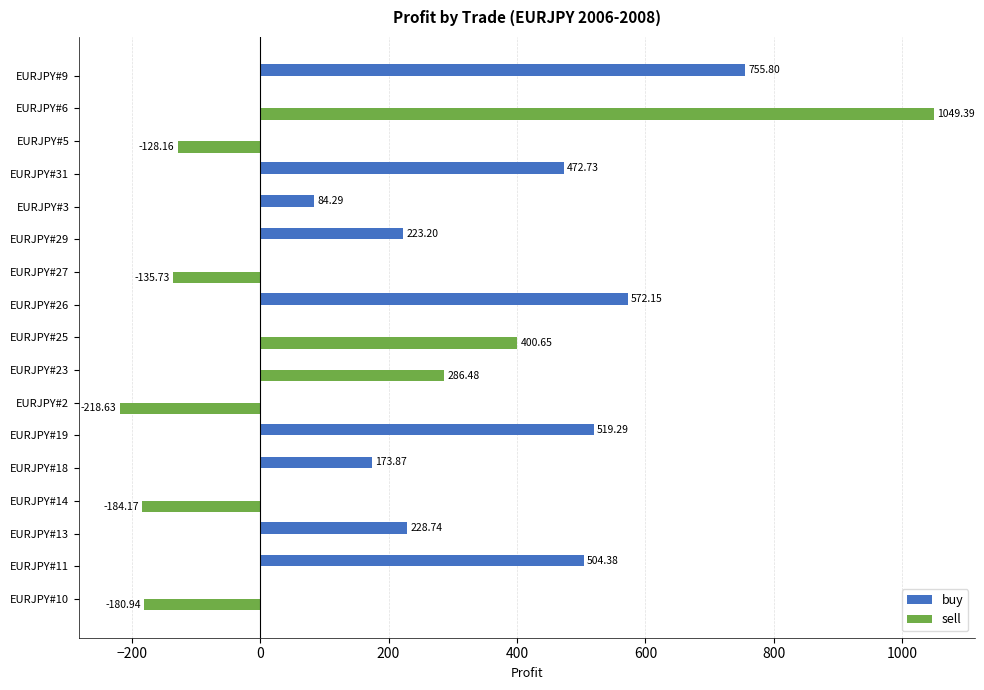

Which series changed the most between EURJPY#10 and EURJPY#29?

buy